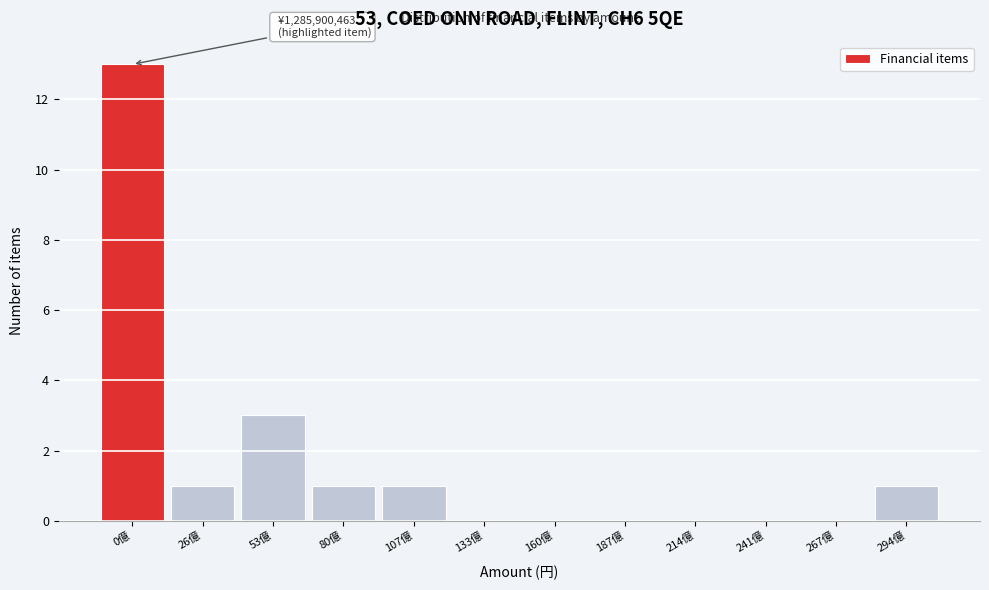

Reading right to left, what are all the values shown in this chart?

294億=1	267億=0	241億=0	214億=0	187億=0	160億=0	133億=0	107億=1	80億=1	53億=3	26億=1	0億=13